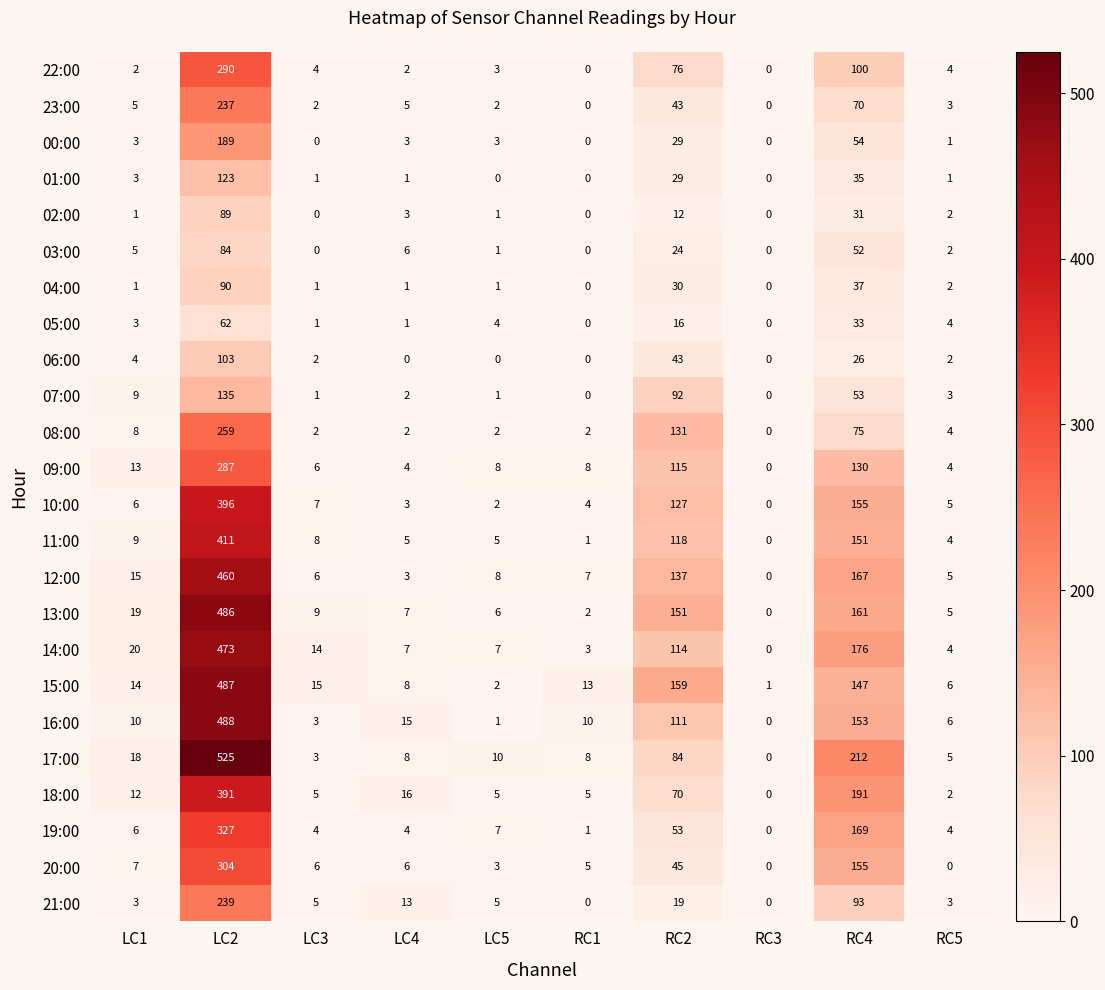

Which series changed the most between RC1 and RC2?

13:00